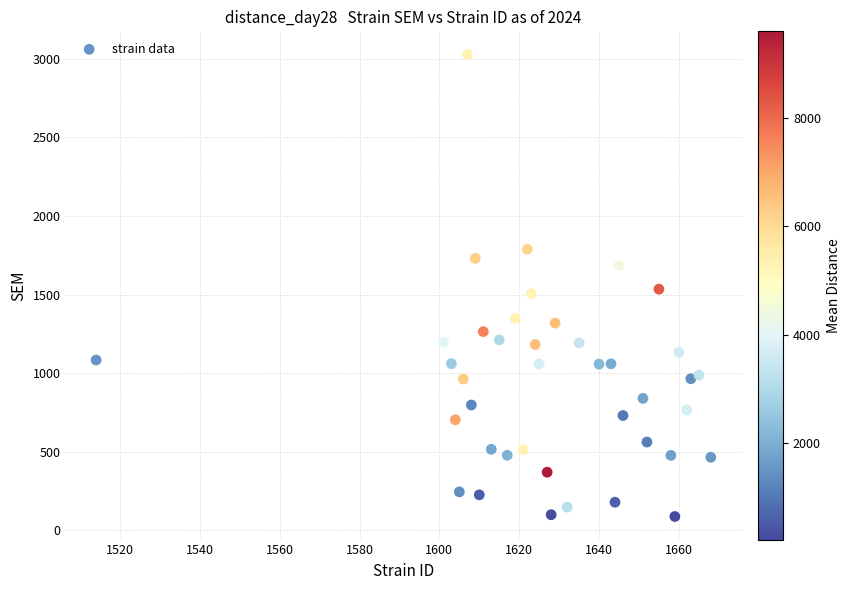

What is the range of X values (max minus min)?

154.0